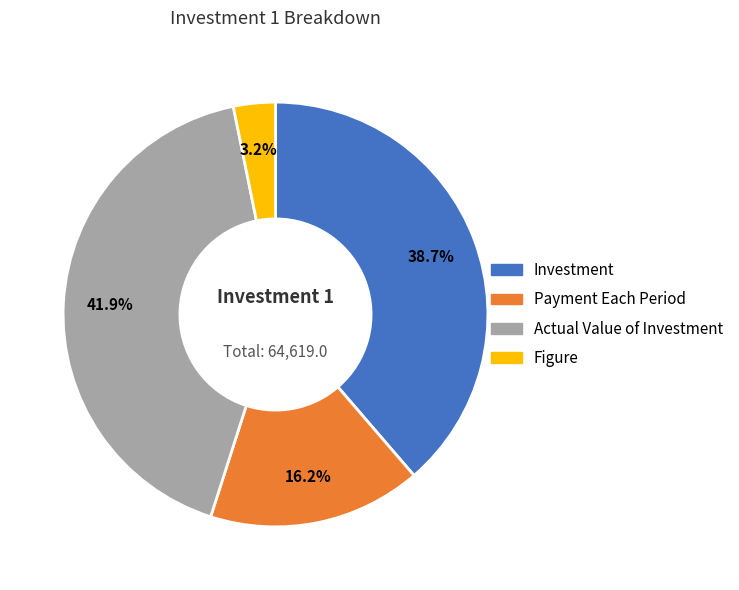

Which slice is the smallest?

Figure